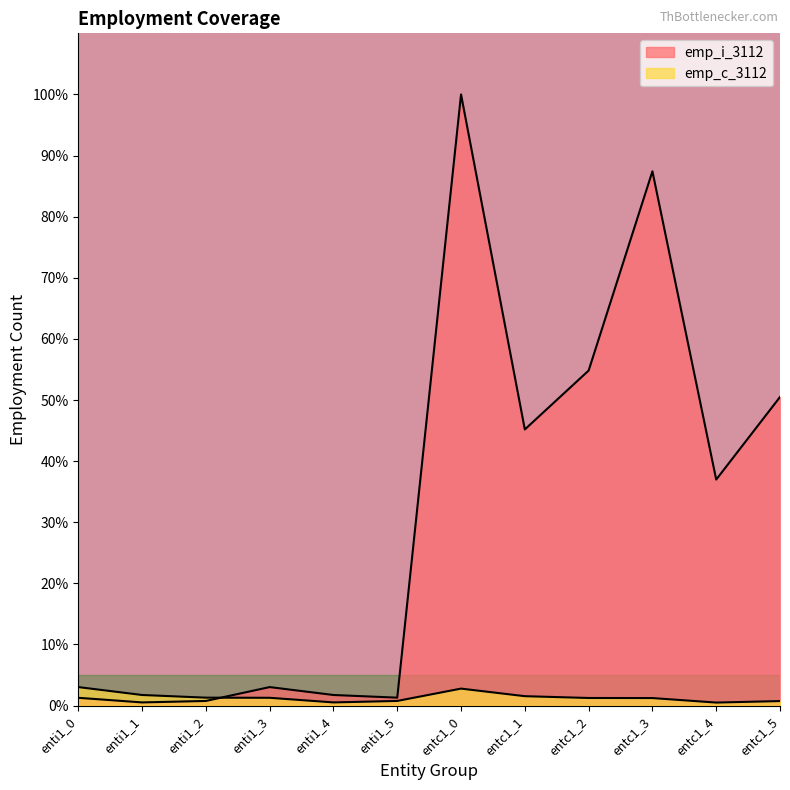

How many data points in emp_i_3112 are less than 36?

6